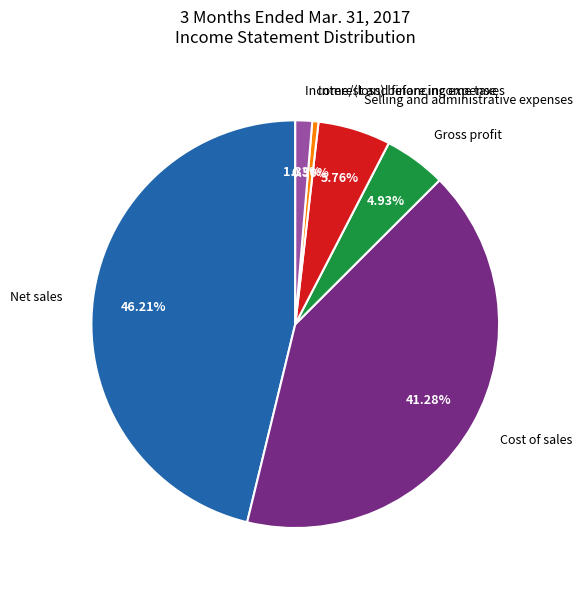

Which has a higher value, Net sales or Interest and financing expense?

Net sales